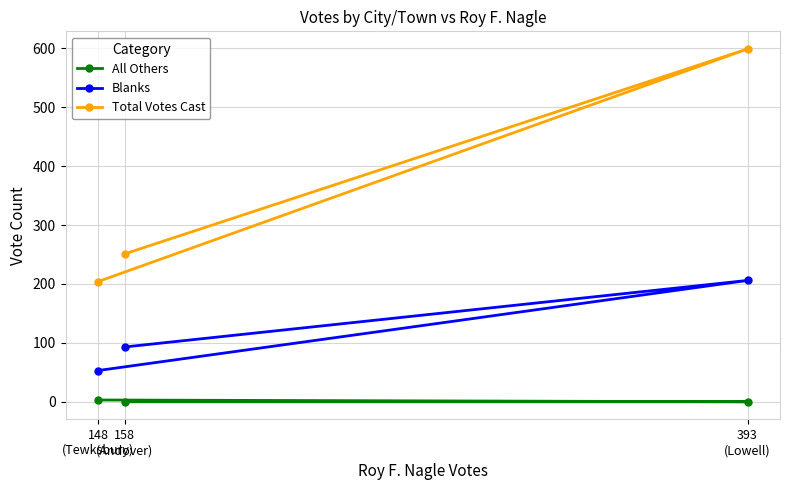

Which series has the largest total across all categories?

Total Votes Cast